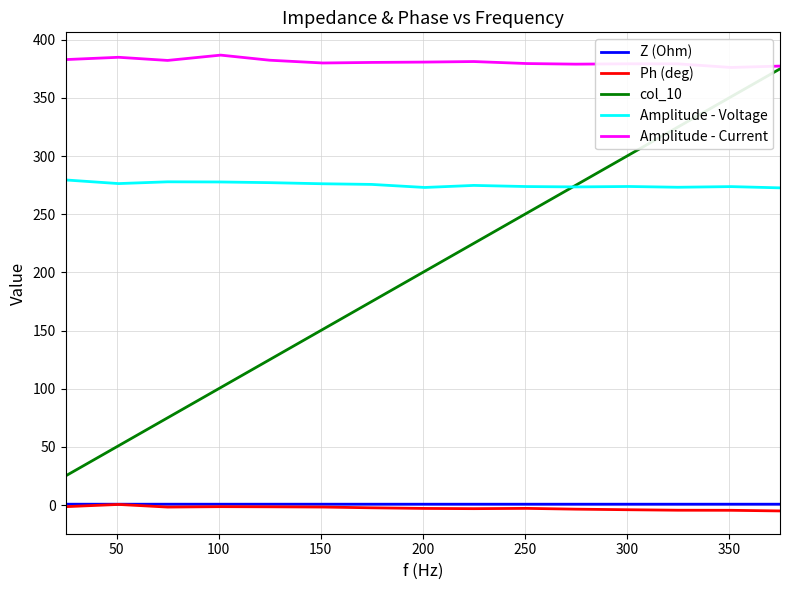

True or false: col_10 and Ph (deg) intersect in this chart.

False